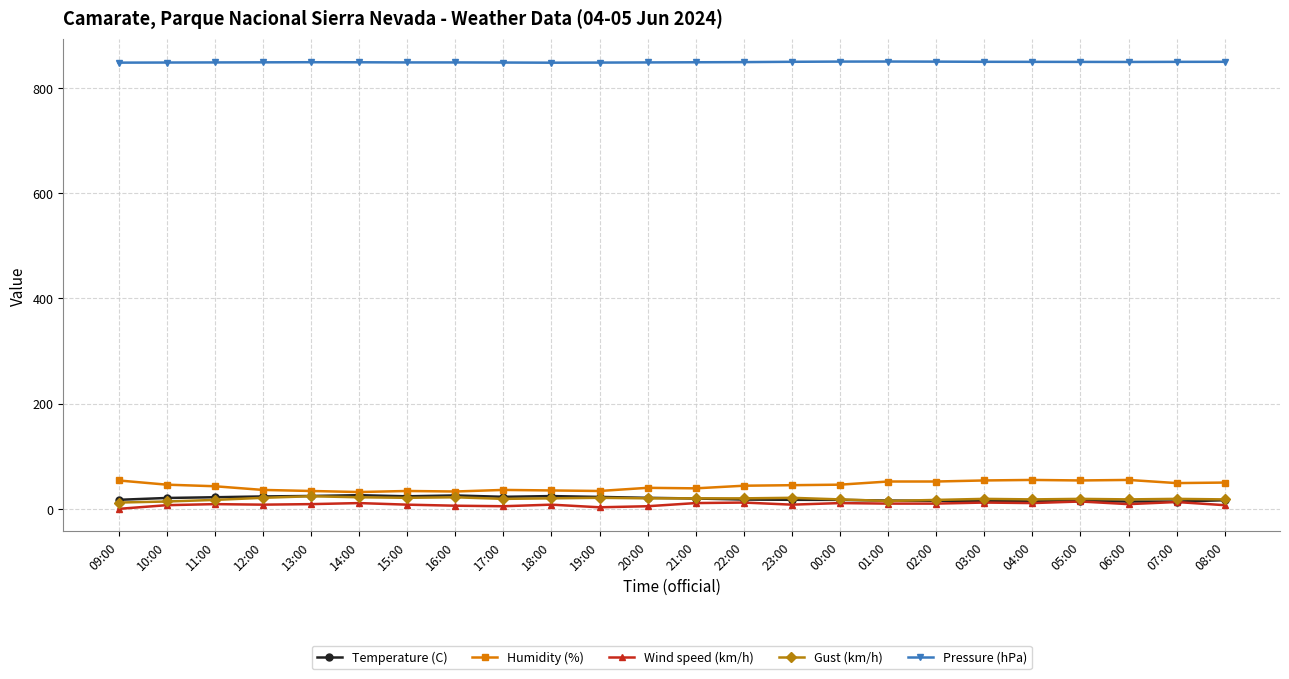

Which series has the widest spread of values?

Humidity (%)